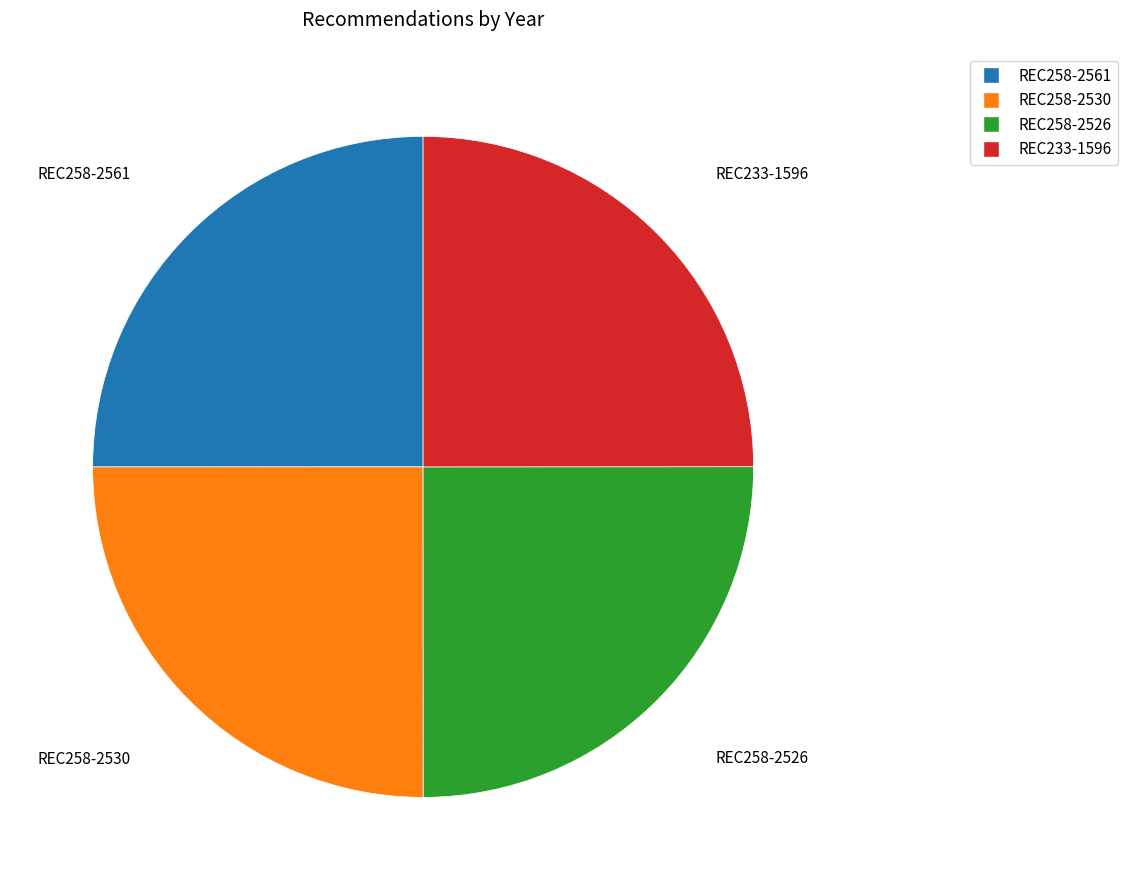

Is REC258-2526 the majority of the pie?

No